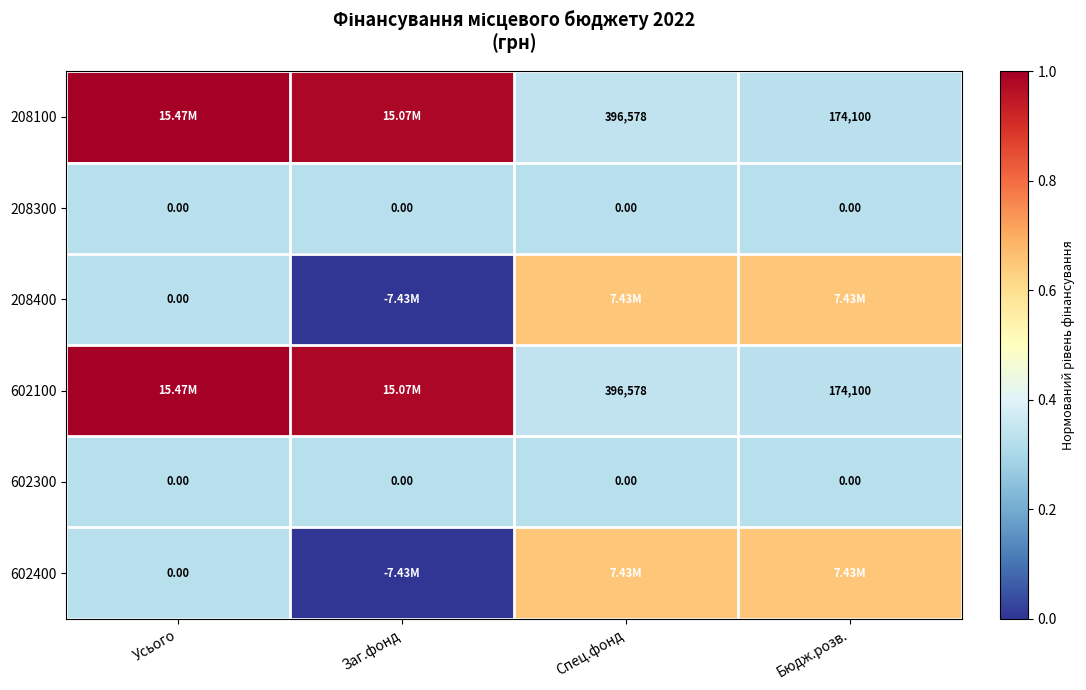

Which series has the largest range (max minus min)?

208100